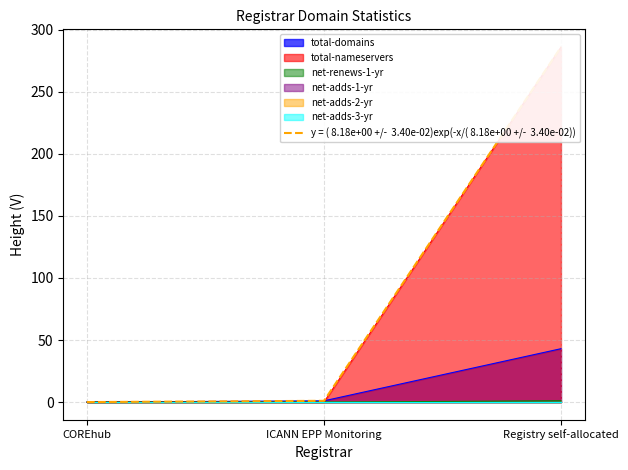

What position from the left is ICANN EPP Monitoring?

2